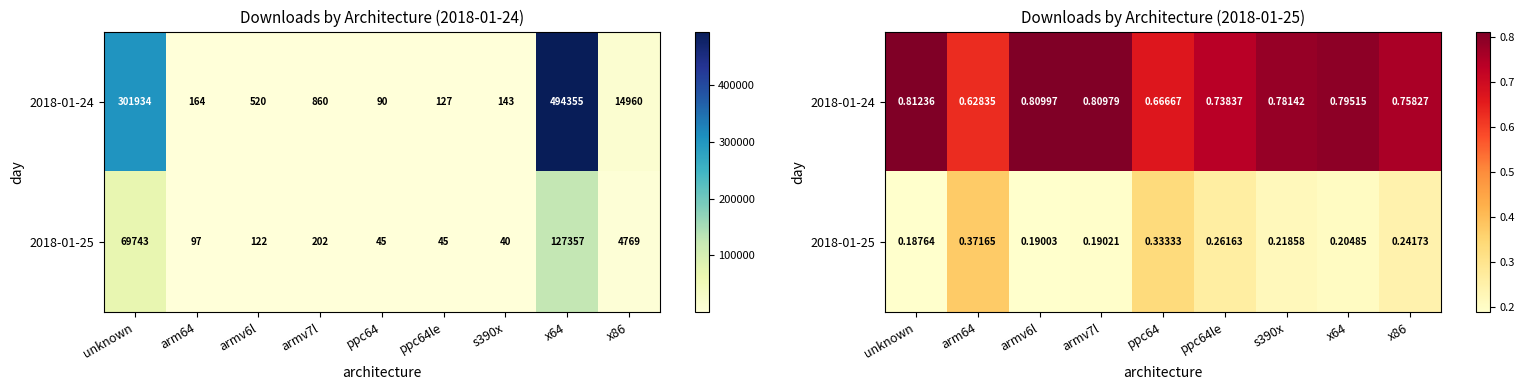

What is the highest value of the 2018-01-25 series?

0.4